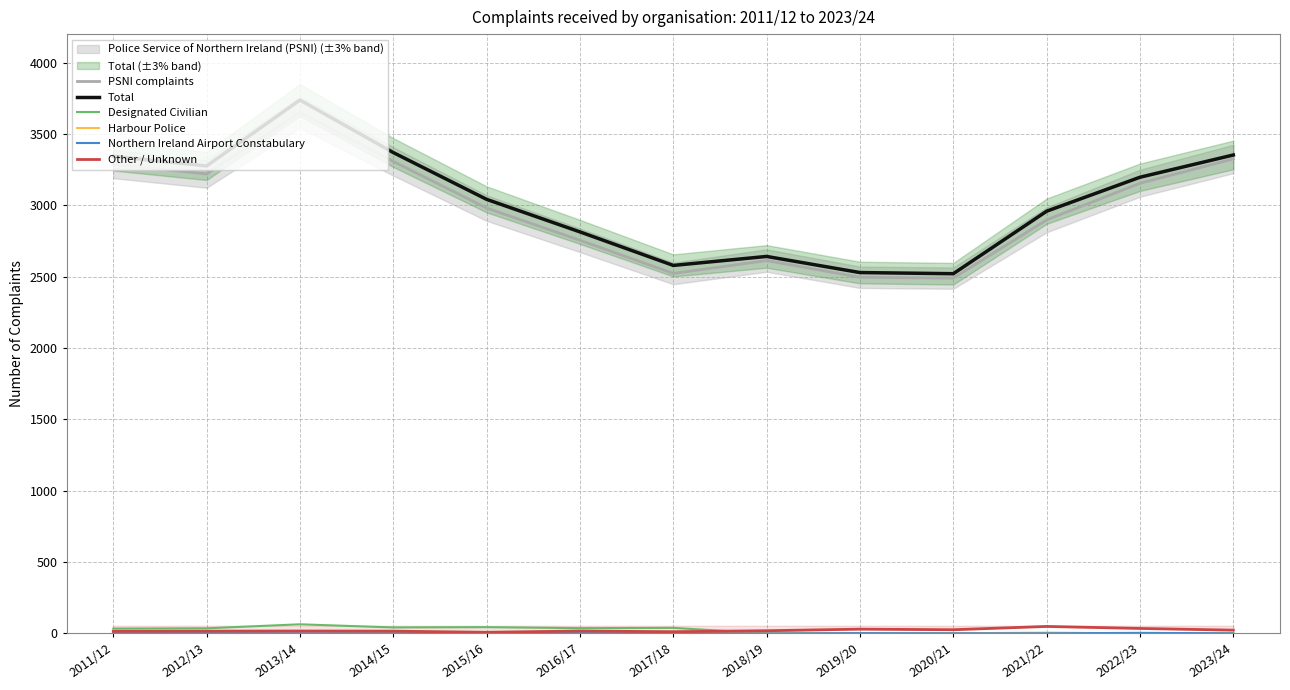

True or false: Other / Unknown and Harbour Police cross at least once.

False